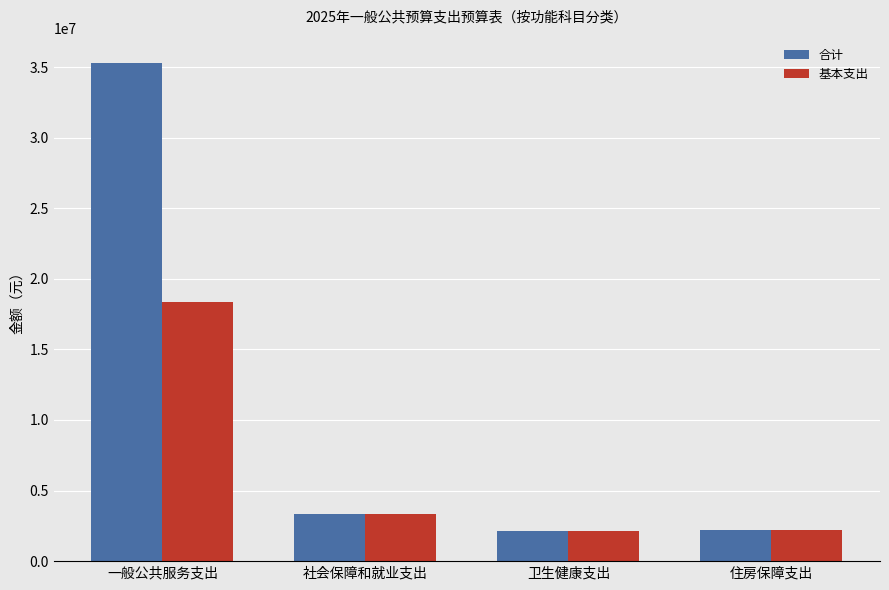

The 基本支出 series shows 5562562 at 社会保障和就业支出. True or false?

False